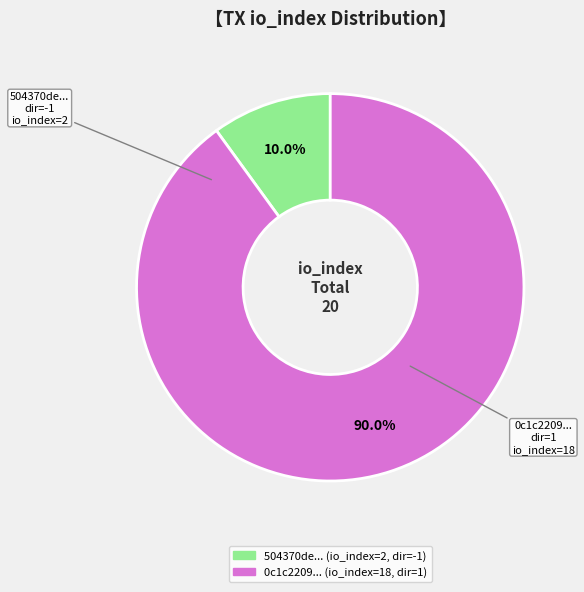

How many segments does this pie chart have?

2